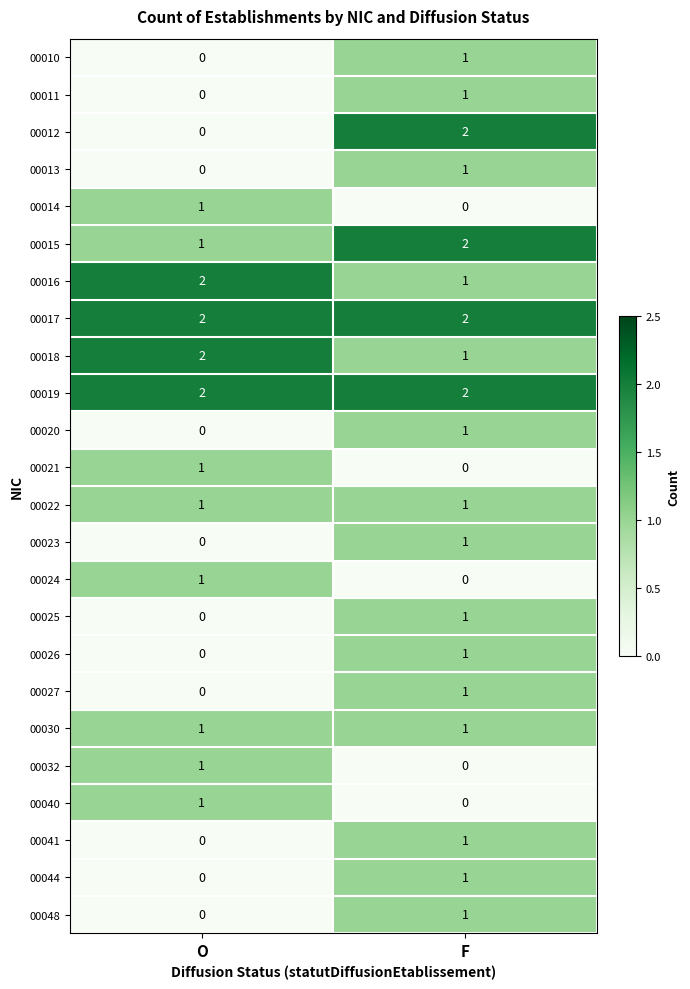

Which series changed the most between O and F?

00012